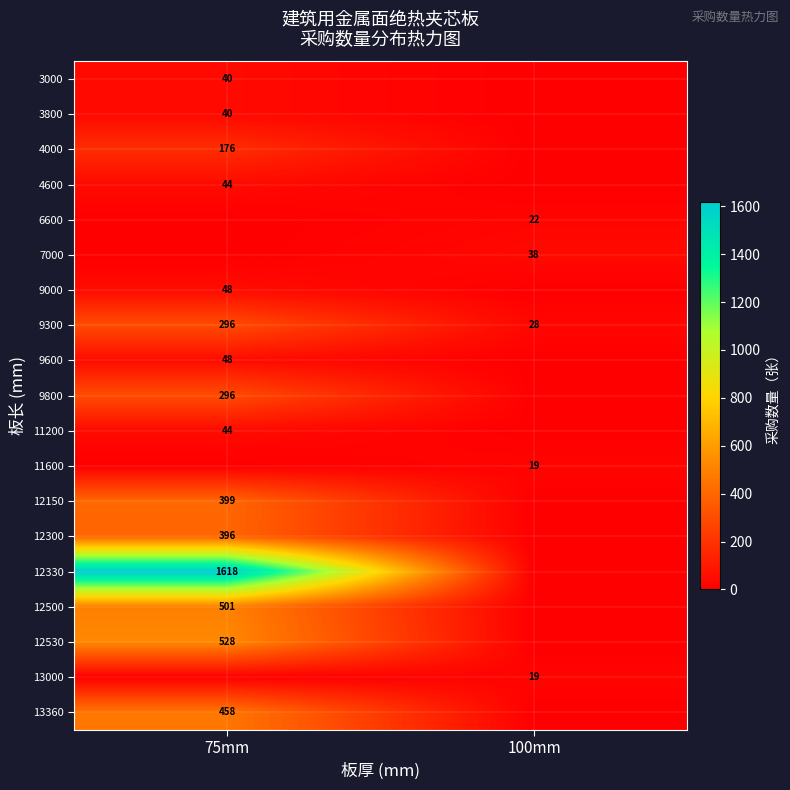

What is the difference between the highest and lowest values at 75mm?

1618